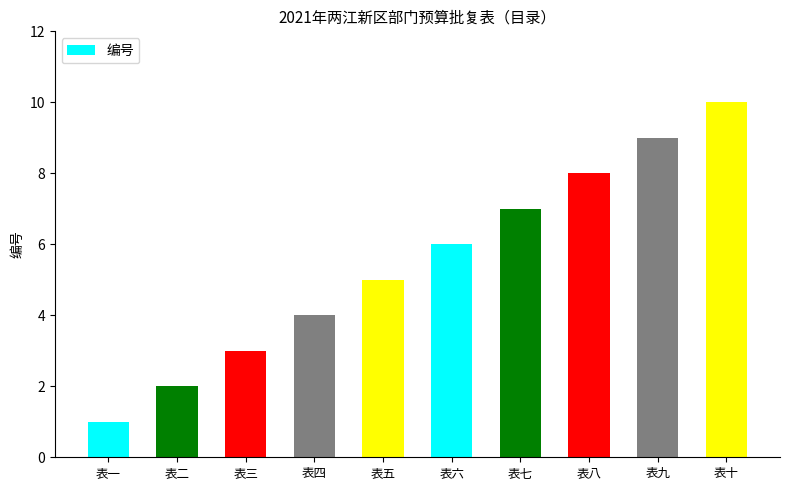

What is the label of the 3rd bar from the left?

表三